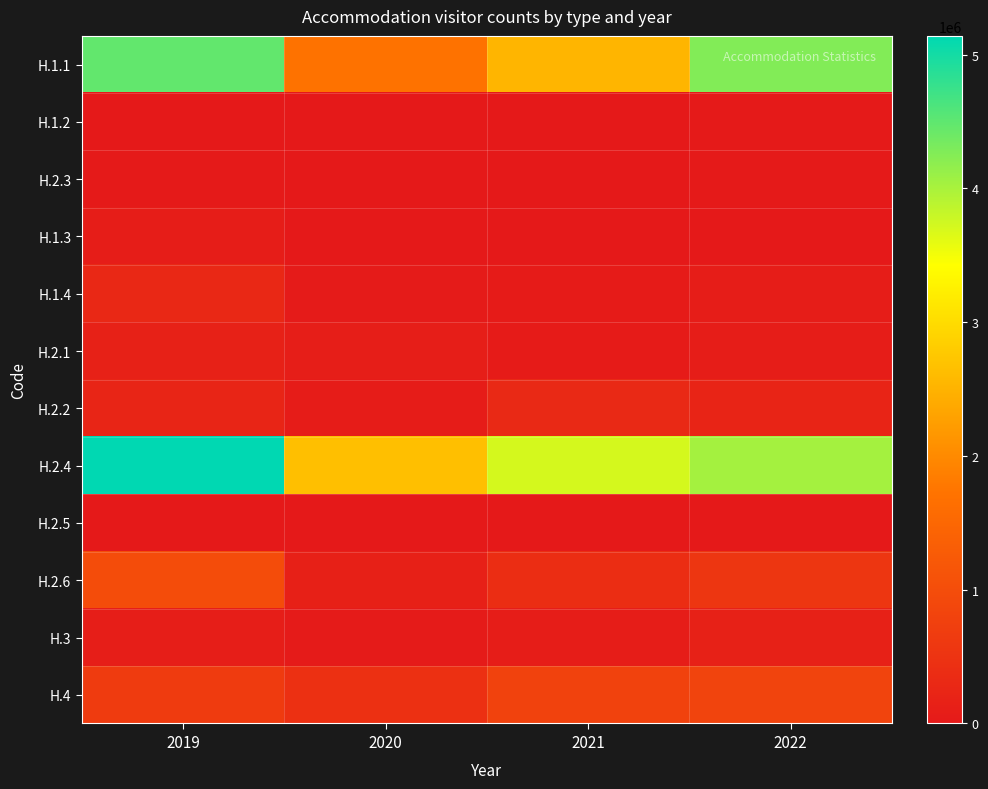

At which category does the chart reach its peak across all series?

2019